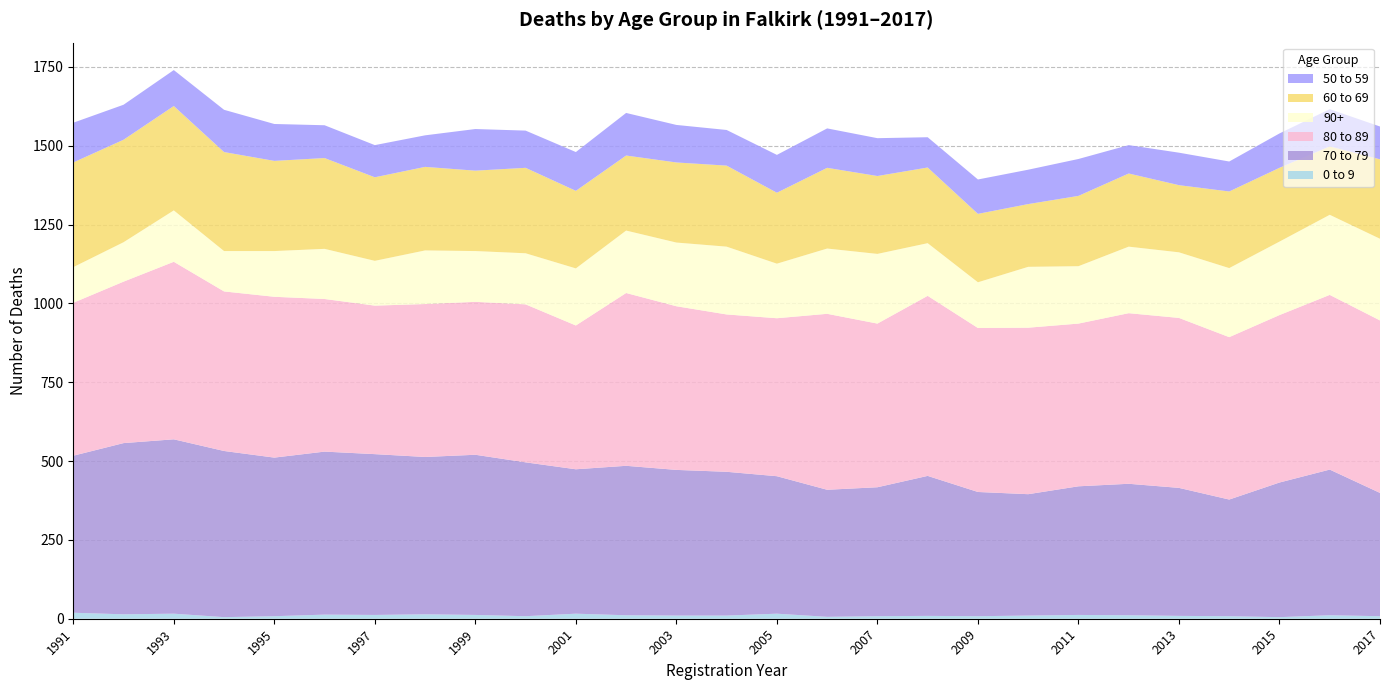

Reading left to right, transcribe all the data shown in this chart.

0 to 9: 1991=19	1992=14	1993=16	1994=5	1995=8	1996=13	1997=12	1998=14	1999=12	2000=8	2001=16	2002=11	2003=10	2004=10	2005=16	2006=6	2007=8	2008=9	2009=8	2010=10	2011=12	2012=11	2013=9	2014=8	2015=5	2016=11	2017=8
70 to 79: 1991=498	1992=543	1993=553	1994=527	1995=503	1996=517	1997=510	1998=499	1999=508	2000=488	2001=458	2002=474	2003=462	2004=456	2005=436	2006=403	2007=409	2008=444	2009=394	2010=385	2011=408	2012=417	2013=406	2014=370	2015=427	2016=462	2017=391
80 to 89: 1991=485	1992=512	1993=563	1994=506	1995=510	1996=484	1997=471	1998=485	1999=485	2000=501	2001=456	2002=548	2003=519	2004=499	2005=501	2006=558	2007=519	2008=571	2009=520	2010=528	2011=516	2012=541	2013=539	2014=515	2015=531	2016=554	2017=547
90+: 1991=113	1992=125	1993=163	1994=128	1995=145	1996=159	1997=142	1998=170	1999=161	2000=162	2001=181	2002=198	2003=202	2004=215	2005=173	2006=207	2007=221	2008=167	2009=145	2010=193	2011=182	2012=211	2013=208	2014=219	2015=233	2016=254	2017=259
60 to 69: 1991=332	1992=325	1993=331	1994=314	1995=286	1996=288	1997=265	1998=265	1999=255	2000=271	2001=246	2002=238	2003=254	2004=257	2005=225	2006=256	2007=247	2008=240	2009=217	2010=199	2011=223	2012=232	2013=213	2014=243	2015=234	2016=217	2017=252
50 to 59: 1991=126	1992=111	1993=114	1994=134	1995=117	1996=104	1997=102	1998=100	1999=132	2000=118	2001=123	2002=135	2003=119	2004=113	2005=120	2006=125	2007=120	2008=96	2009=109	2010=109	2011=117	2012=90	2013=103	2014=95	2015=109	2016=118	2017=104